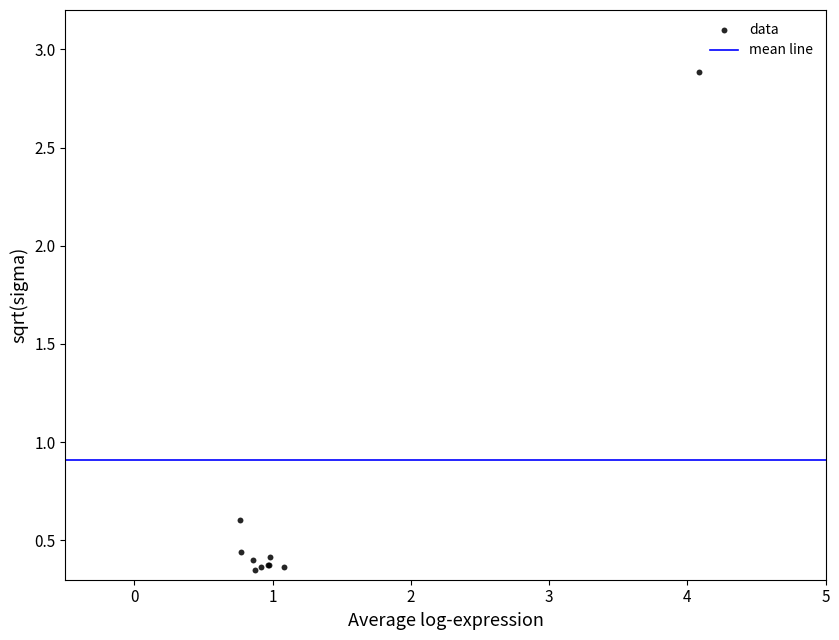

What Y value in the scatter plot is closest to 1?

0.6